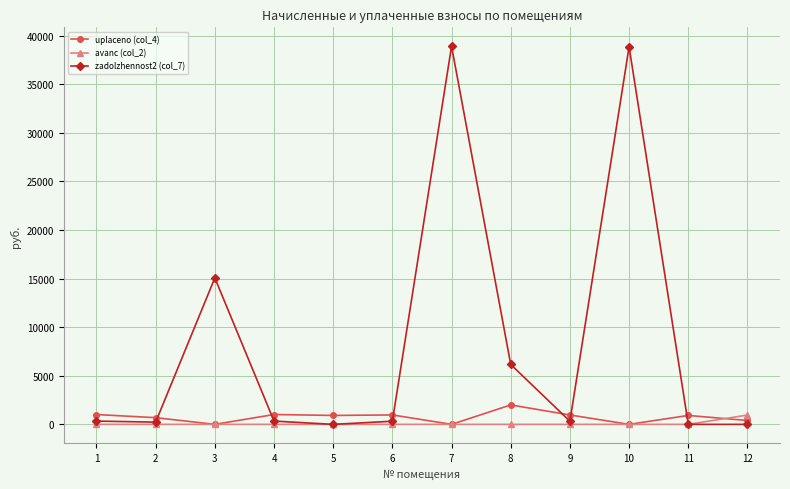

What is the sum of all uplaceno (col_4) values?

8886.7